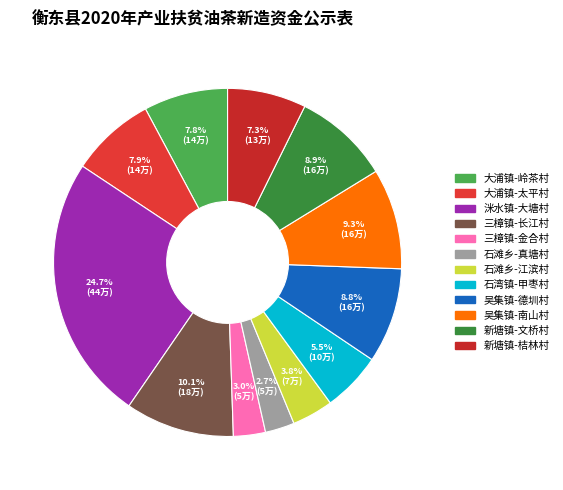

To the nearest percent, what percentage of the pie is 石湾镇-甲枣村?

6%